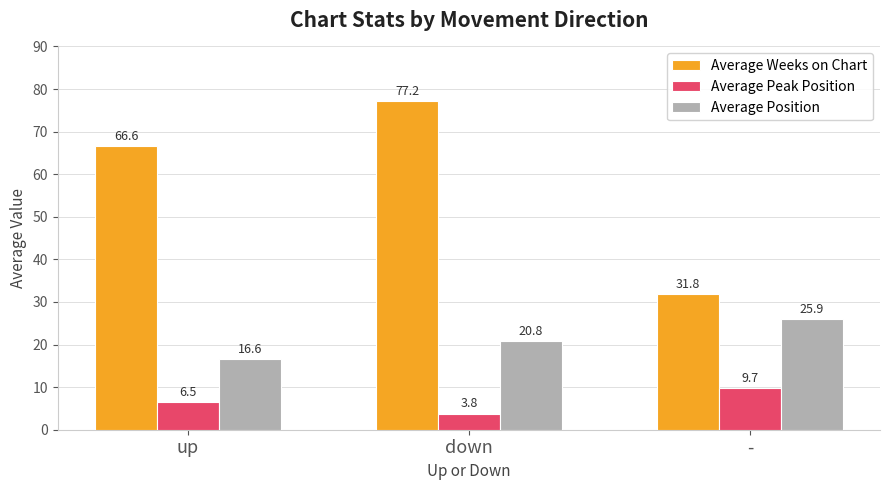

What are all the series names shown in the legend?

Average Weeks on Chart, Average Peak Position, Average Position